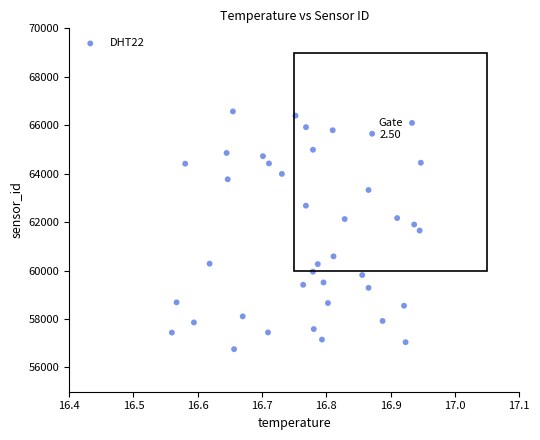

What is the range of Y values (max minus min)?

9813.6